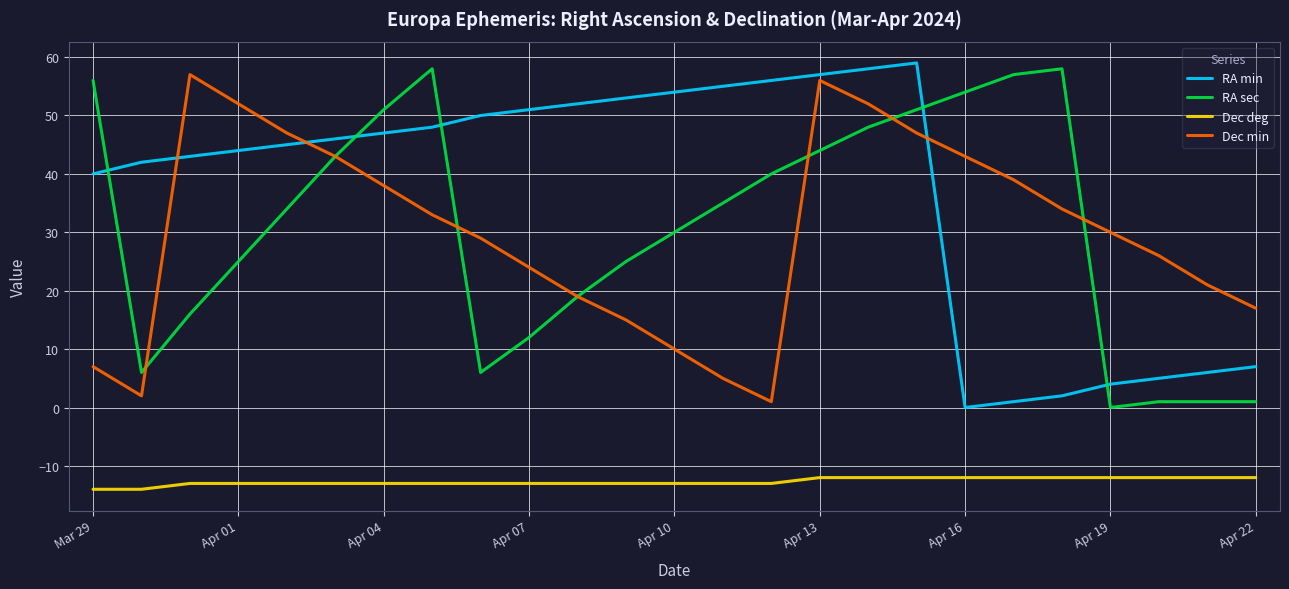

True or false: Dec min and Dec deg intersect in this chart.

False